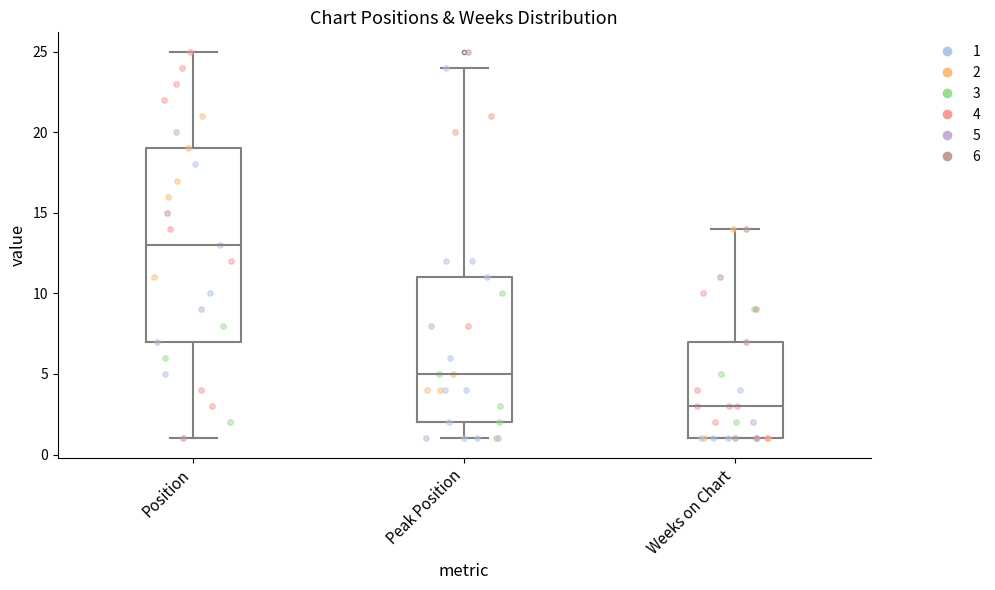

Which box's median line is the highest?

Position